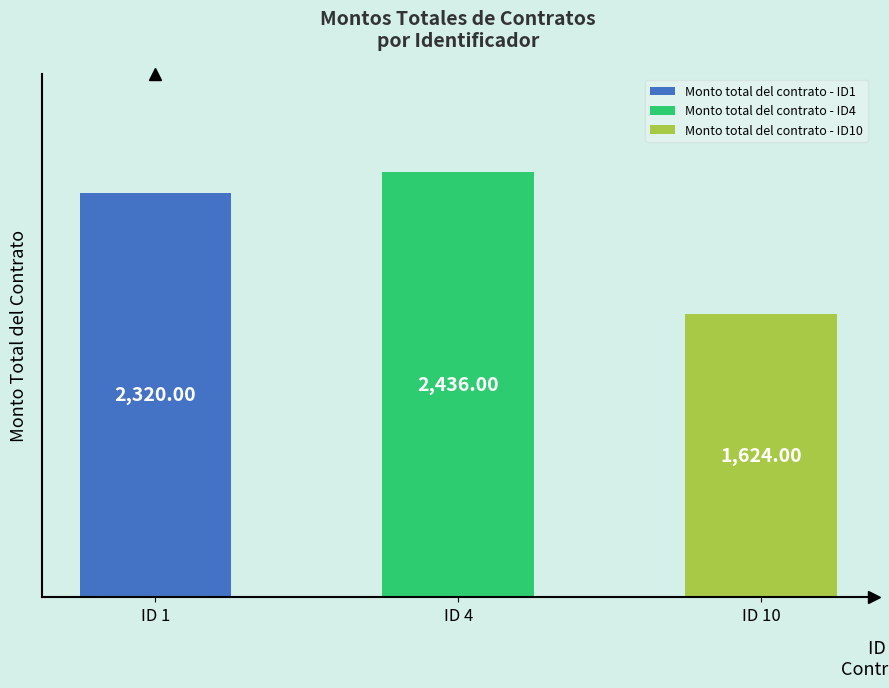

The value at 2 is 1369.8. True or false?

False